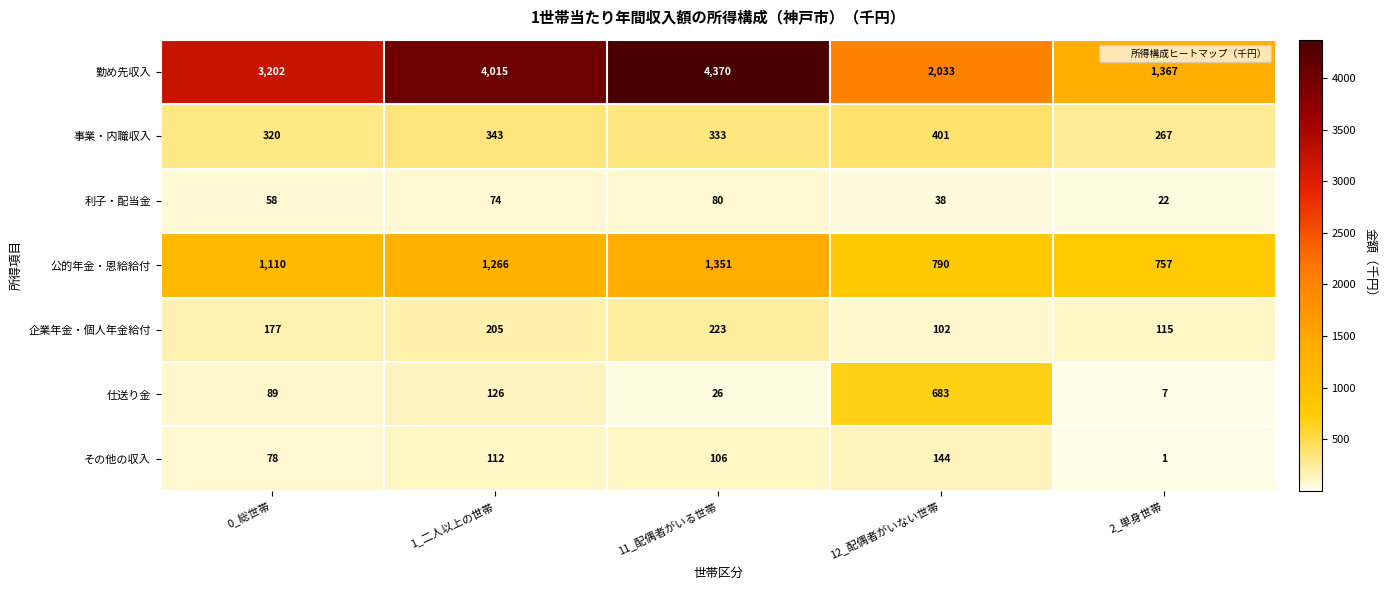

What is the difference between the highest and lowest values at 1_二人以上の世帯?

3941